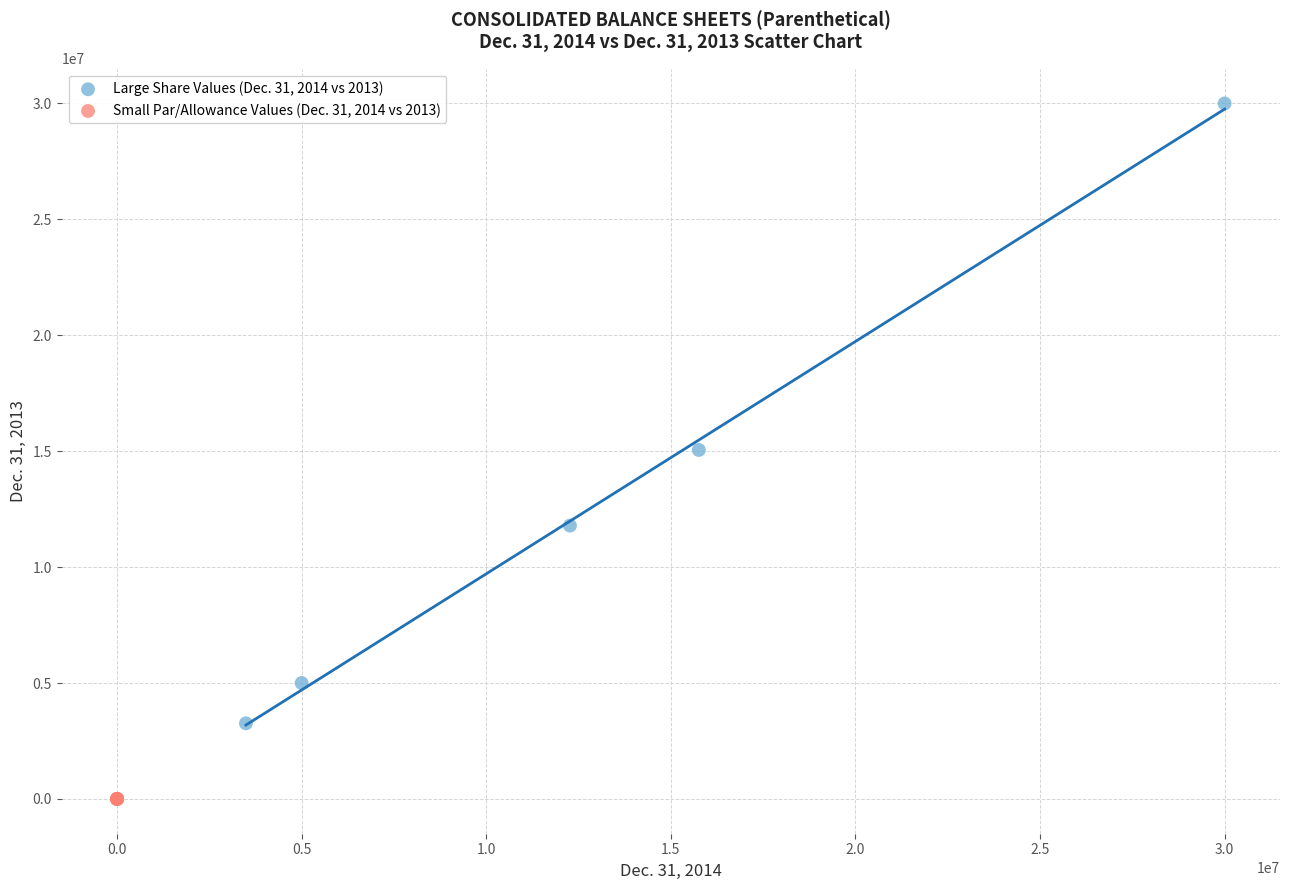

Which series reaches the minimum Y coordinate?

Small Par/Allowance Values (Dec. 31, 2014 vs 2013)